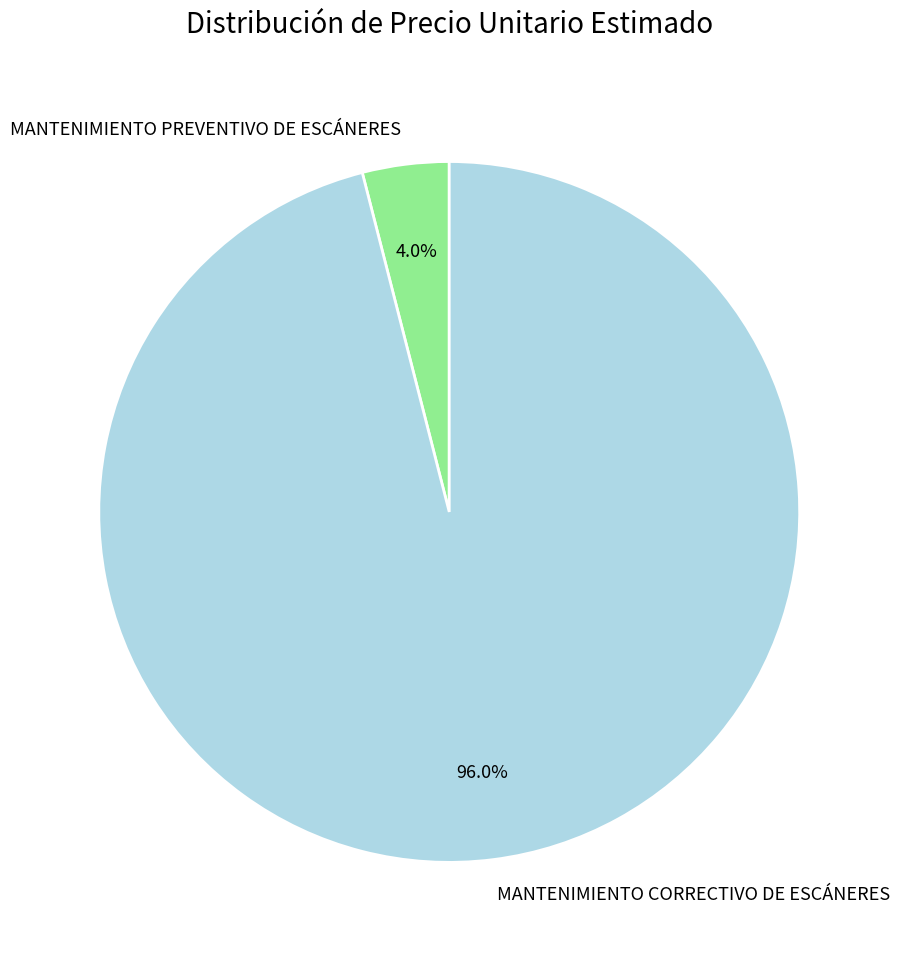

Which category accounts for the majority?

MANTENIMIENTO CORRECTIVO DE ESCÁNERES